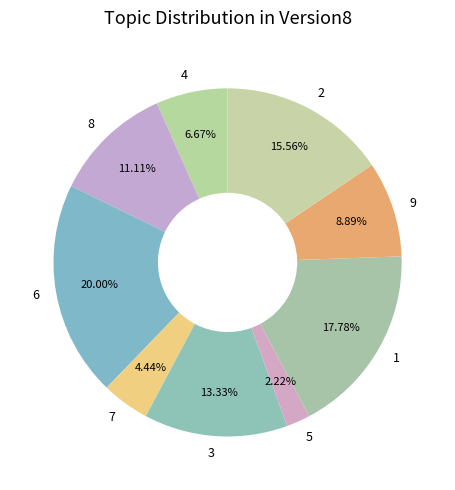

To the nearest percent, what is the combined percentage of 3 and 9?

22%